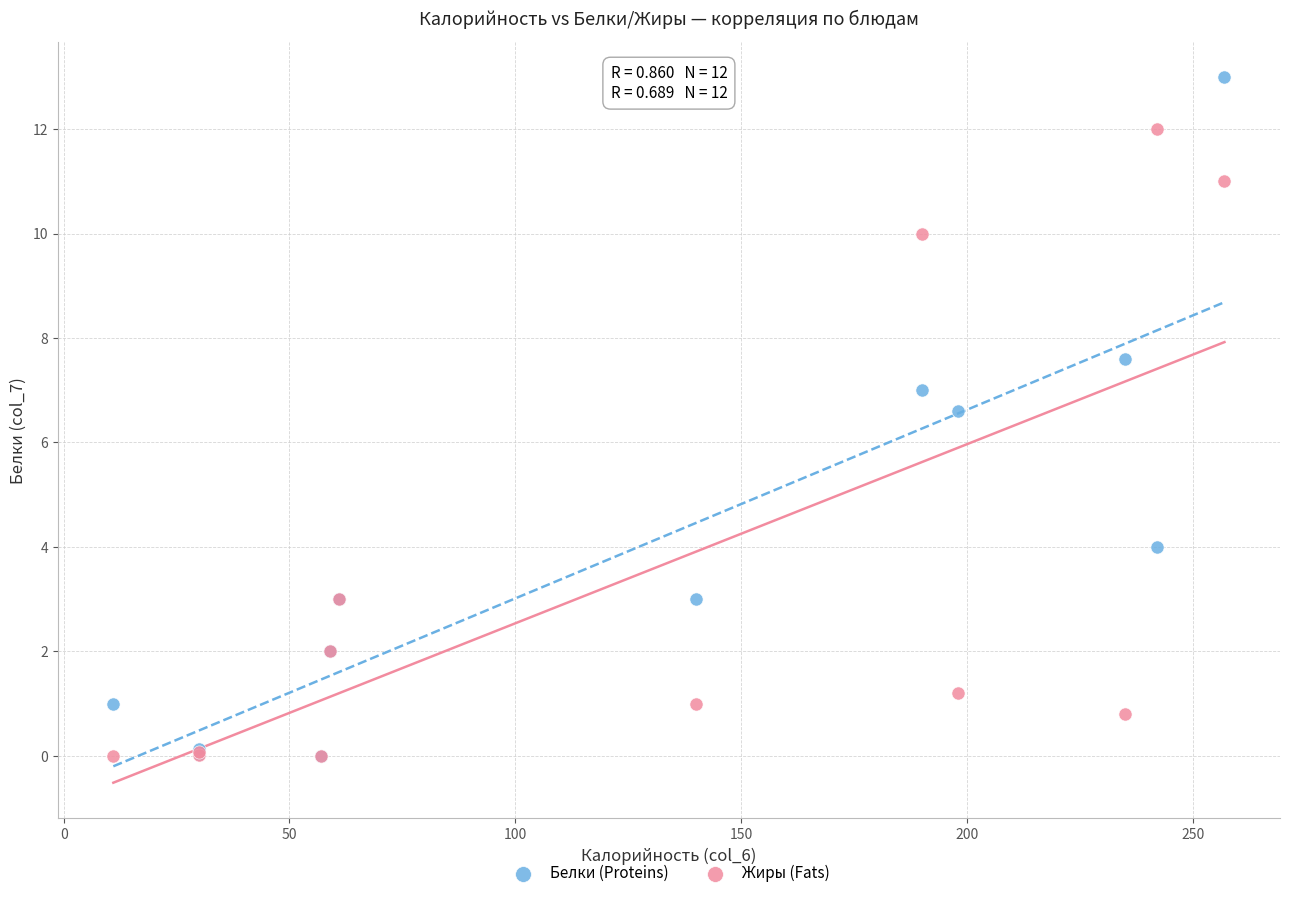

What are all the series names shown in the legend?

Белки (Proteins), Жиры (Fats)